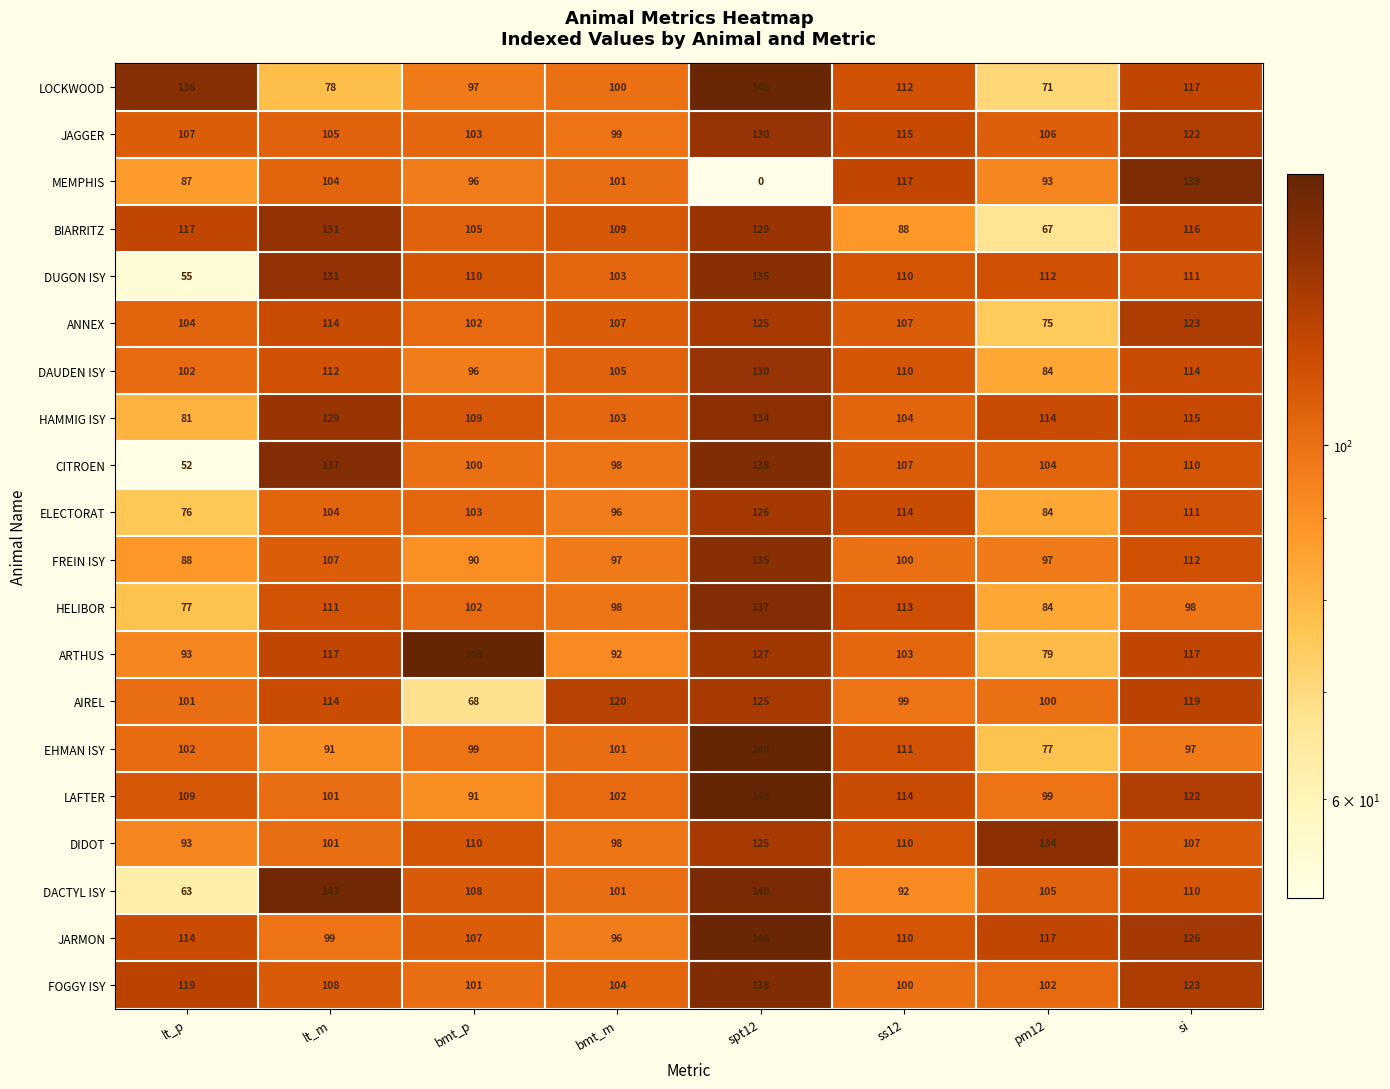

What is the sum of the CITROEN values at lt_p and lt_m?

189